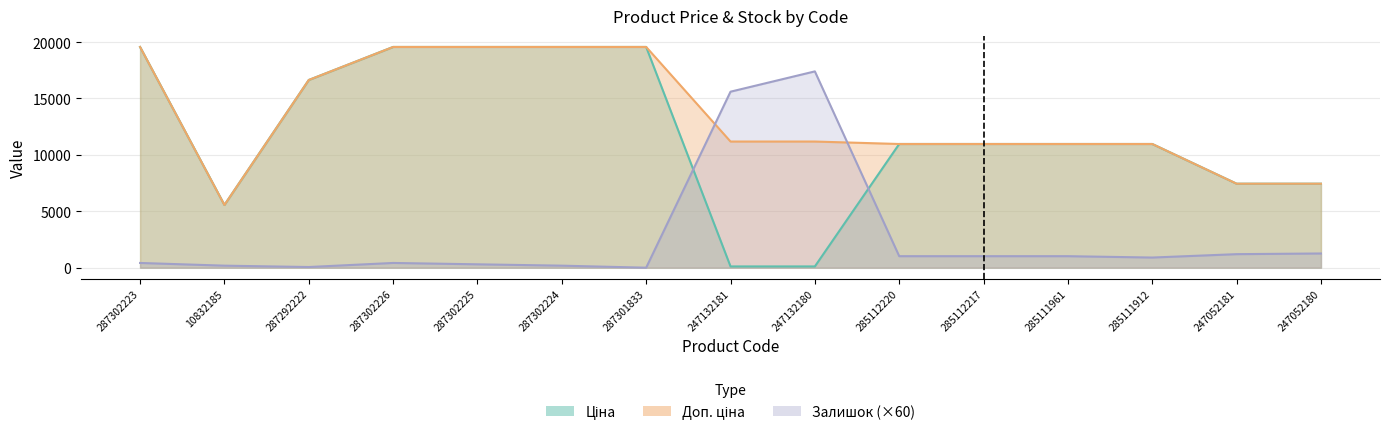

Reading right to left, transcribe all the data shown in this chart.

Ціна: 247052180=7444.6	247052181=7444.6	285111912=10964.4	285111961=10964.4	285112217=10964.4	285112220=10964.4	247132180=111.8	247132181=111.8	287301833=19564.9	287302224=19564.9	287302225=19564.9	287302226=19564.9	287292222=16636.8	10832185=5560.3	287302223=19564.9
Доп. ціна: 247052180=7444.6	247052181=7444.6	285111912=10964.4	285111961=10964.4	285112217=10964.4	285112220=10964.4	247132180=11182.0	247132181=11182.0	287301833=19564.9	287302224=19564.9	287302225=19564.9	287302226=19564.9	287292222=16636.8	10832185=5560.3	287302223=19564.9
Залишок: 247052180=1260.0	247052181=1200.0	285111912=900.0	285111961=1020.0	285112217=1020.0	285112220=1020.0	247132180=17400.0	247132181=15600.0	287301833=0.0	287302224=180.0	287302225=300.0	287302226=420.0	287292222=60.0	10832185=180.0	287302223=420.0